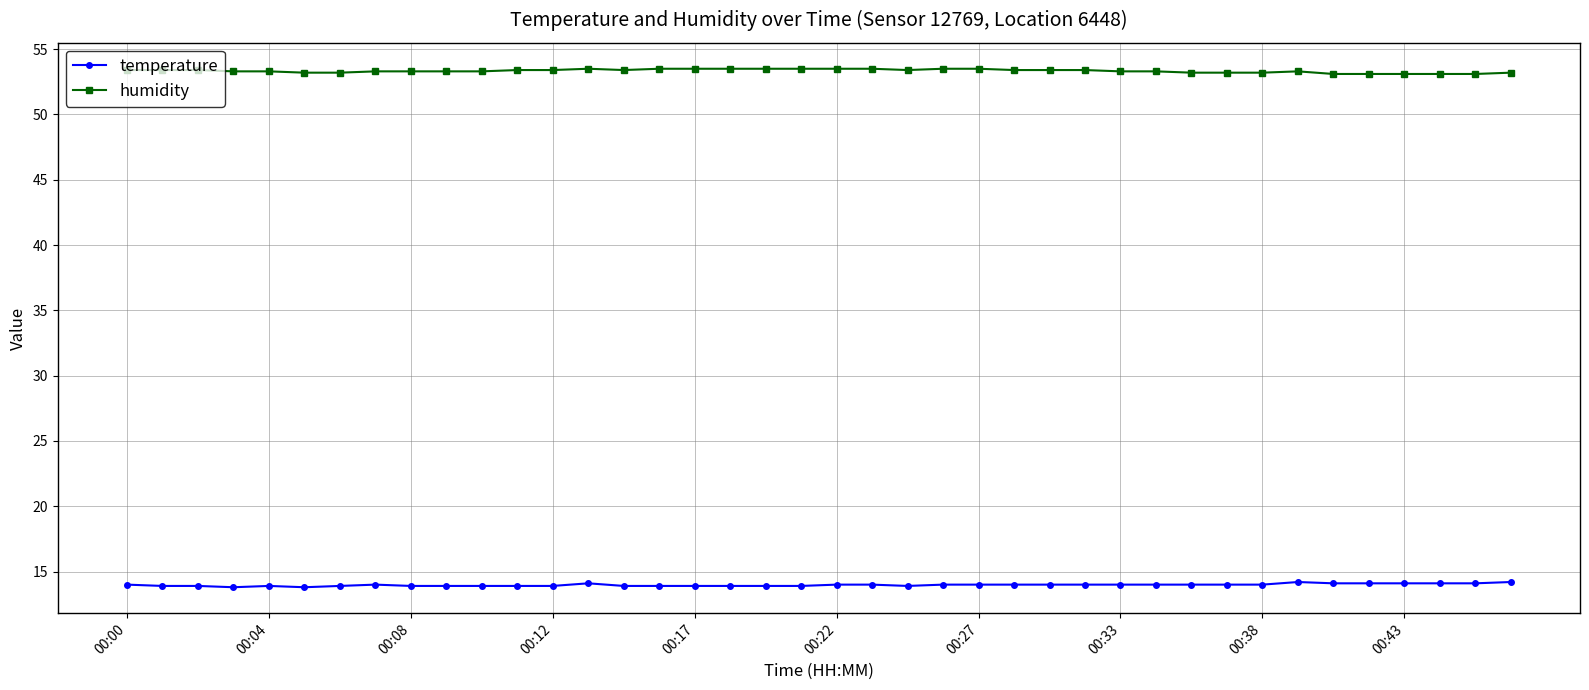

At how many categories does at least one series exceed 37?

40